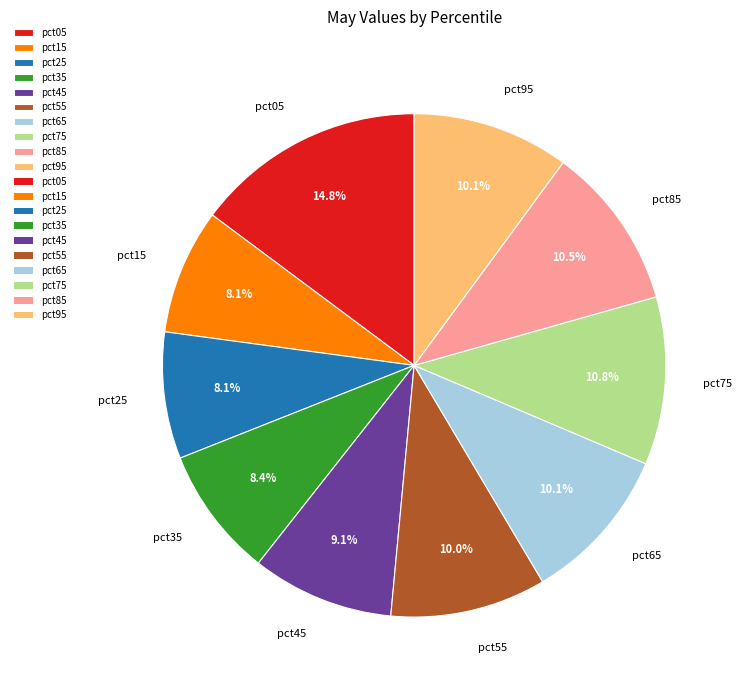

To the nearest percent, what portion does pct25 represent?

8%